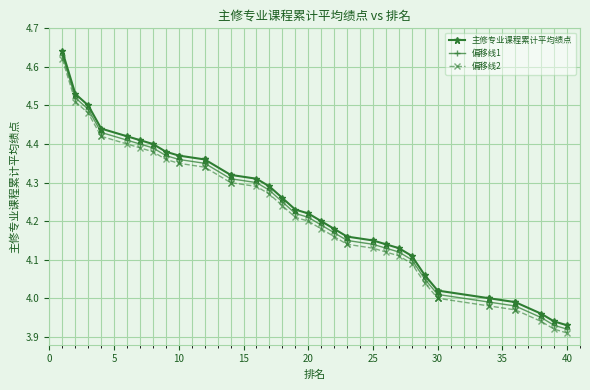

True or false: 偏移线2 and 偏移线1 intersect in this chart.

False